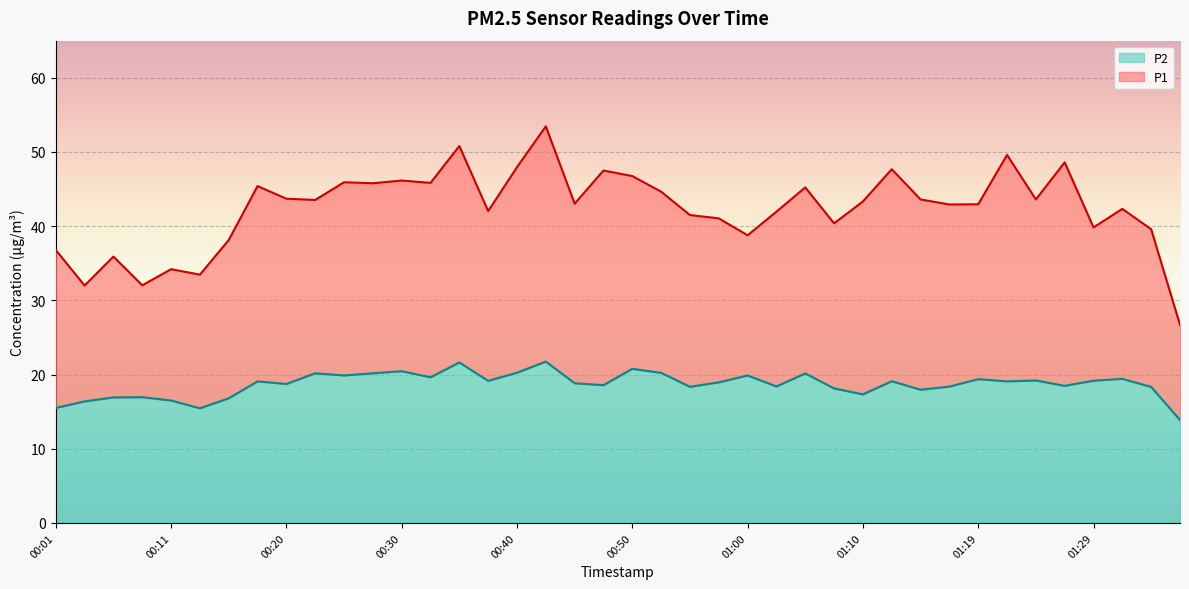

True or false: P1 and P2 cross at least once.

False